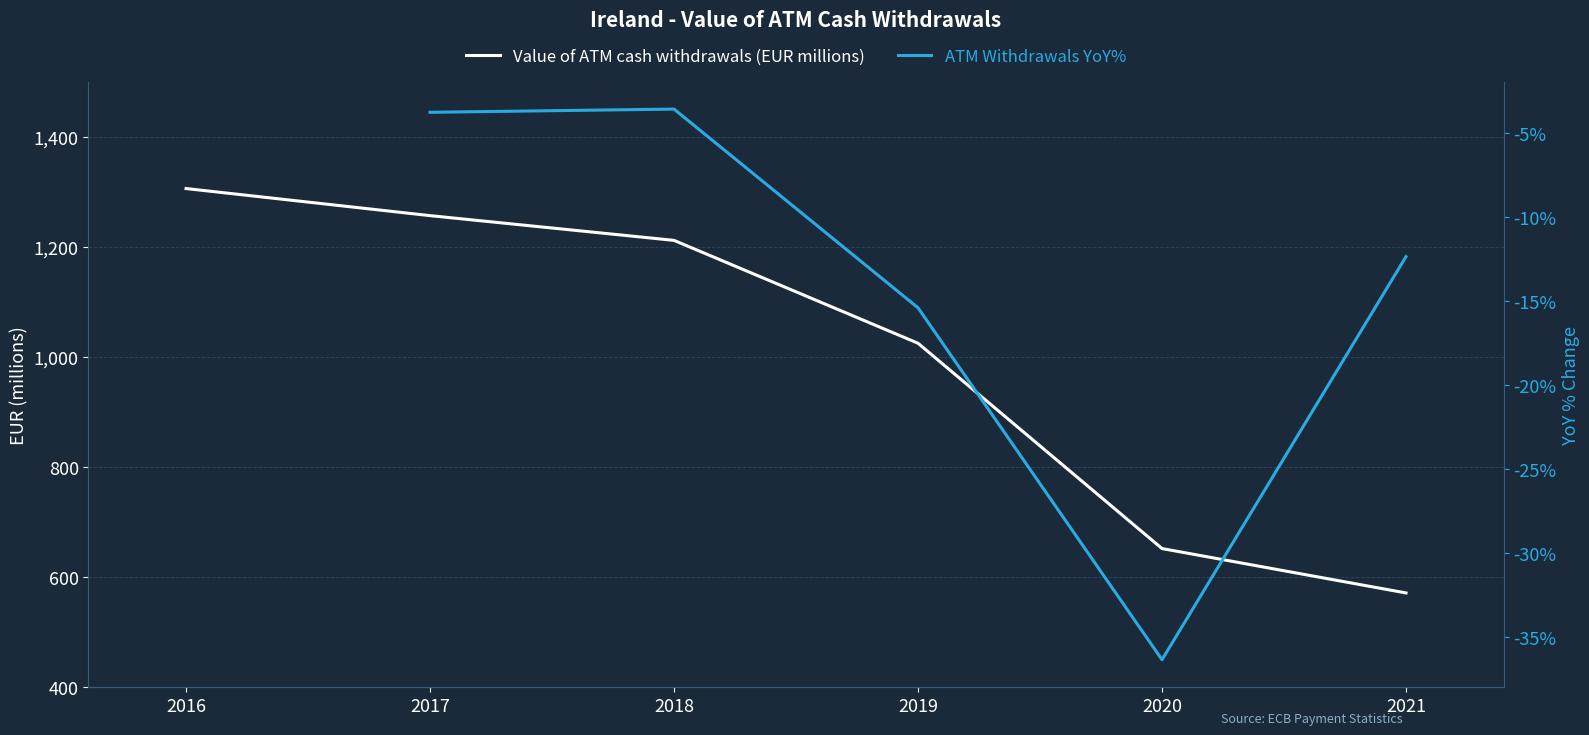

How many data points does each series have?

6